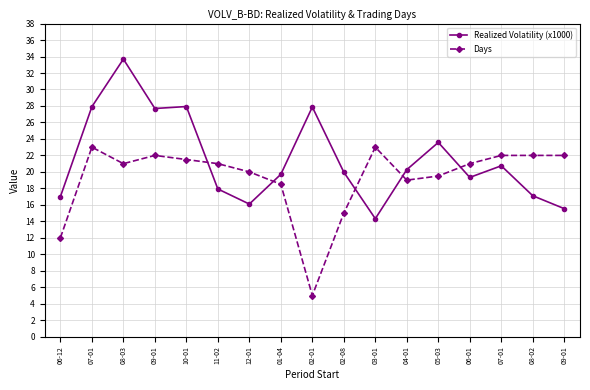

Which series changed the most between 11-02 and 09-01?

Realized Volatility (x1000)